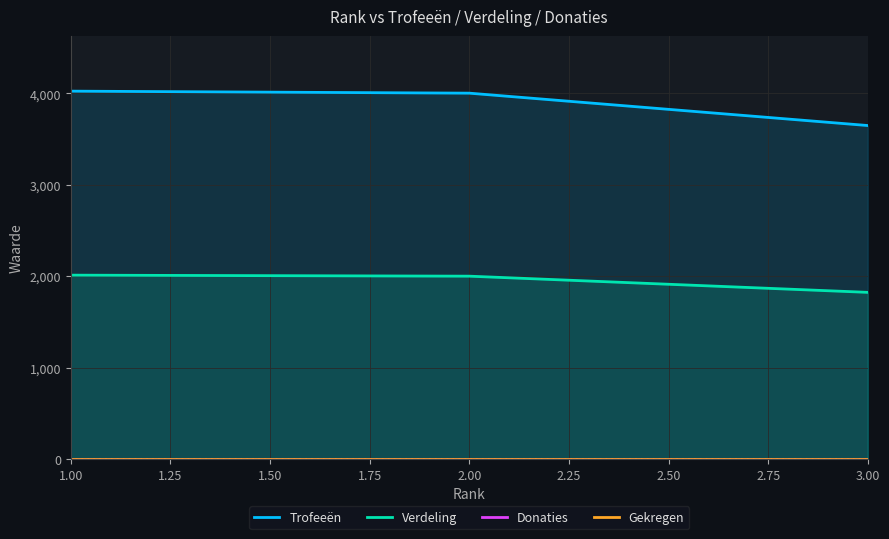

The value of Verdeling at 1.25 is 3571. True or false?

False